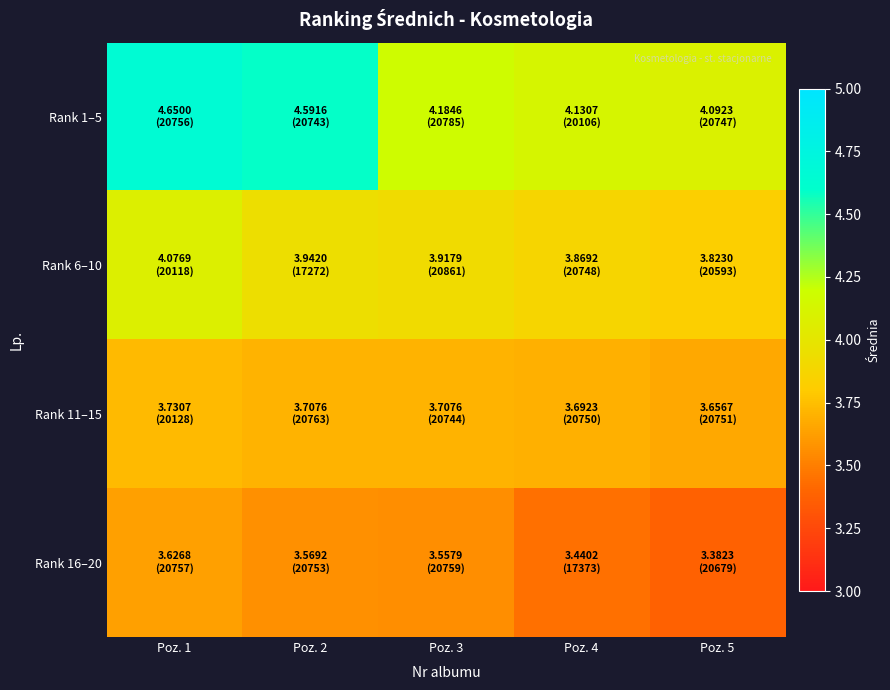

What is the minimum value shown in the chart?

3.4